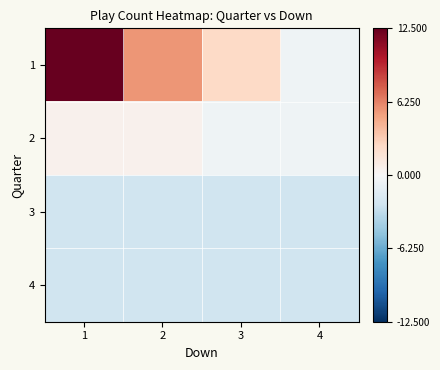

Which series changed the most between 1 and 3?

1